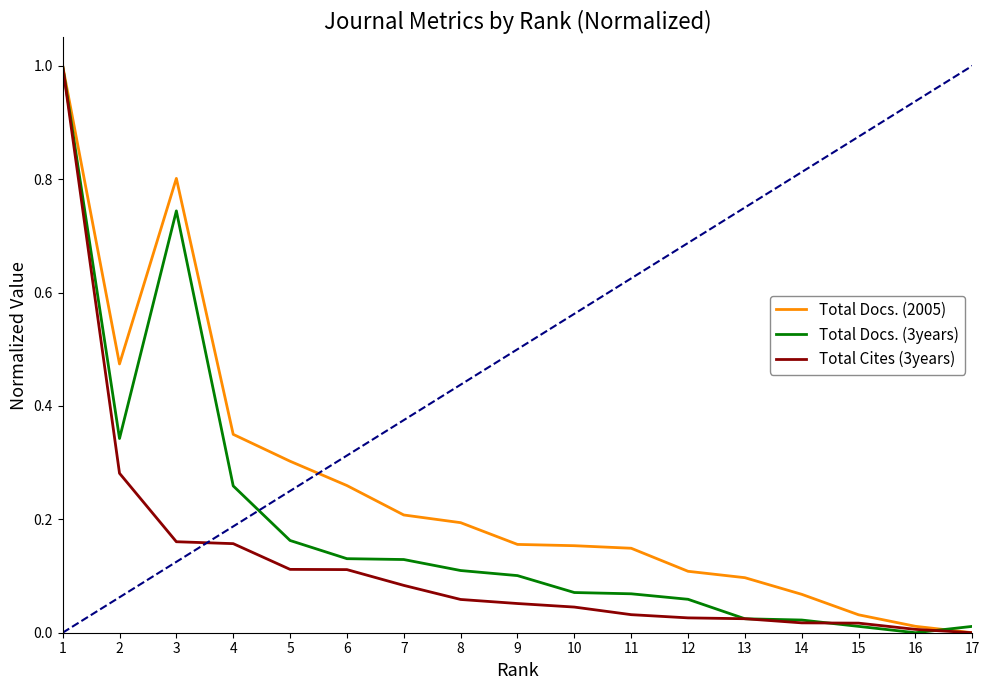

At which category does Total Docs. (2005) reach its first local valley?

2